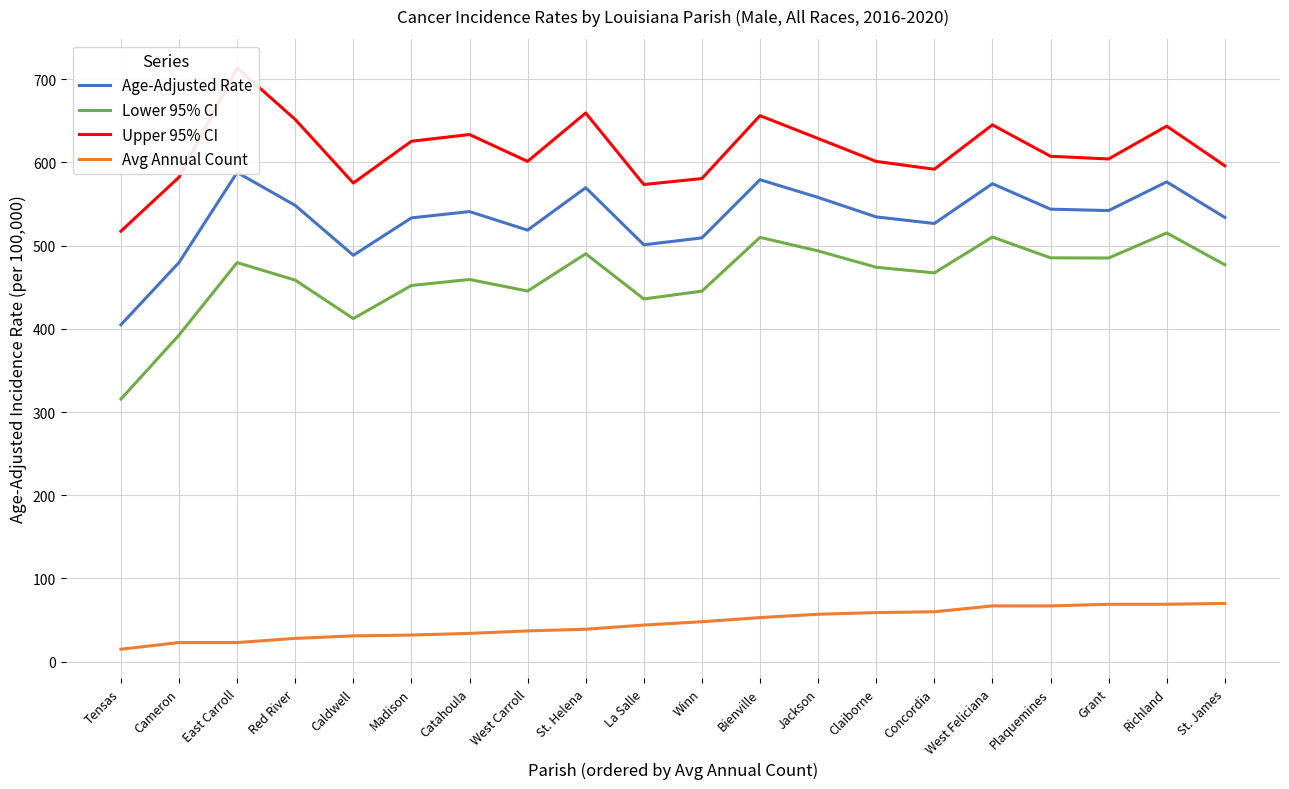

What is the label of the 3rd point from the left?

East Carroll